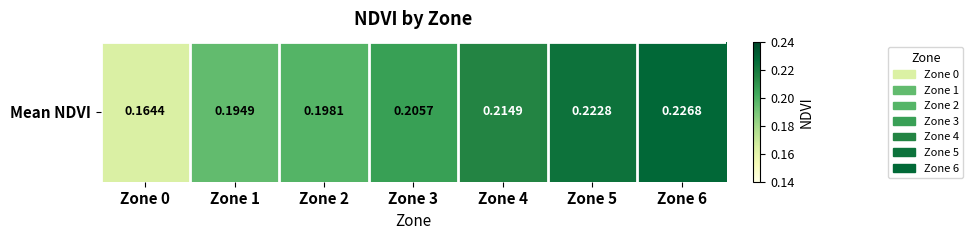

Reading right to left, list all the values displayed in this chart.

0.2	0.2	0.2	0.2	0.2	0.2	0.2